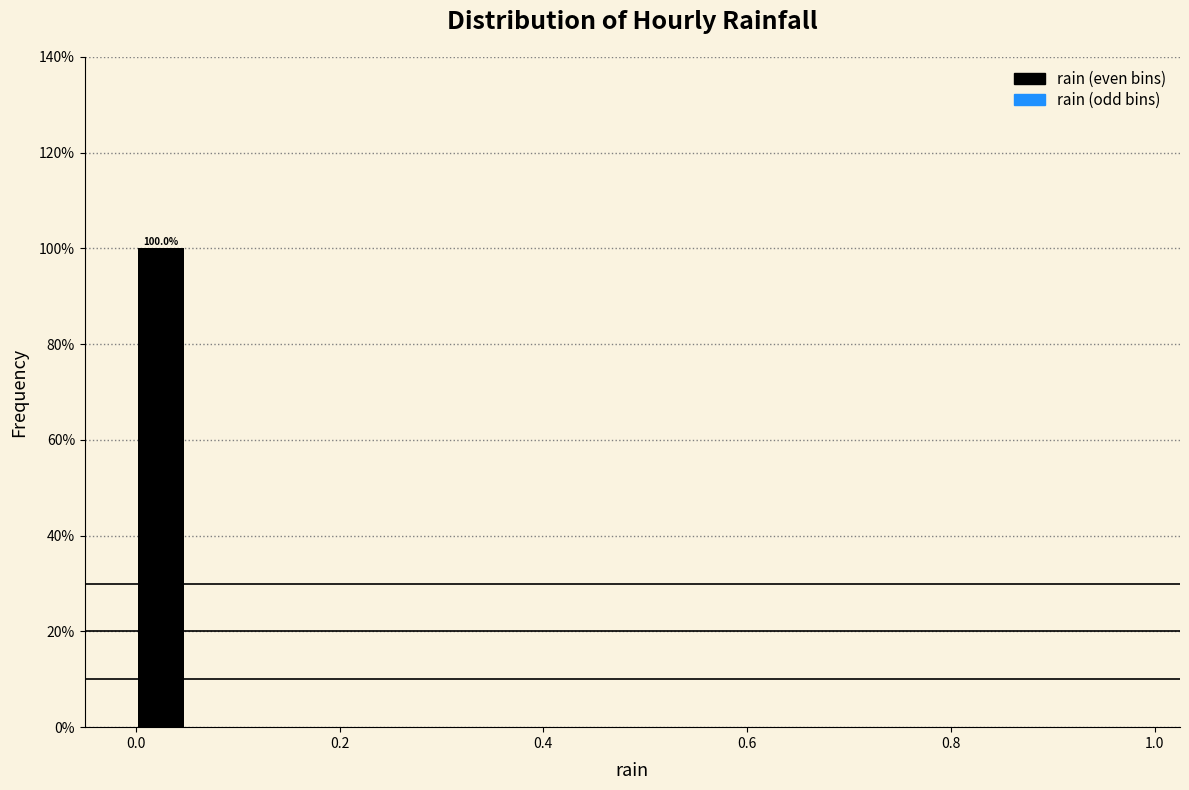

Read against the x-axis, roughly where is the centre of the tallest bar?

0.02